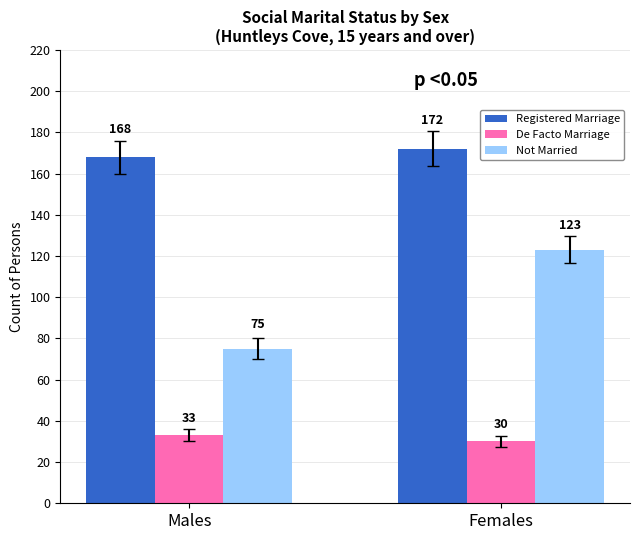

What position from the right is Males?

2